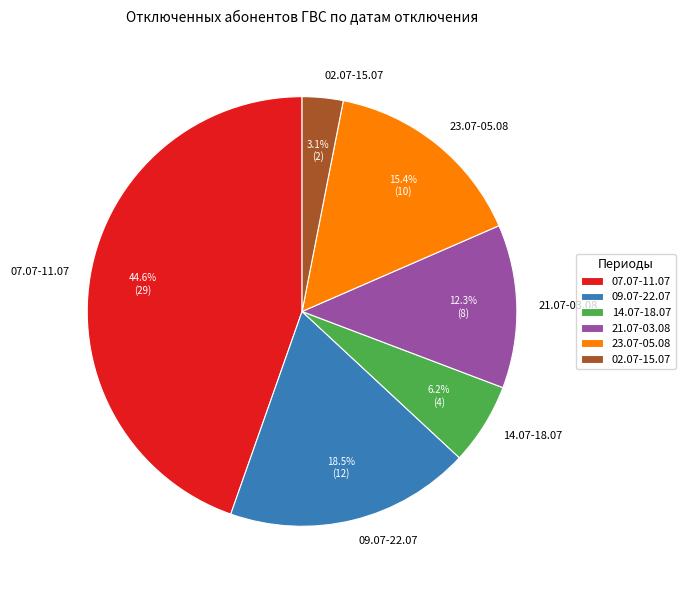

Is 07.07-11.07 the majority of the pie?

No